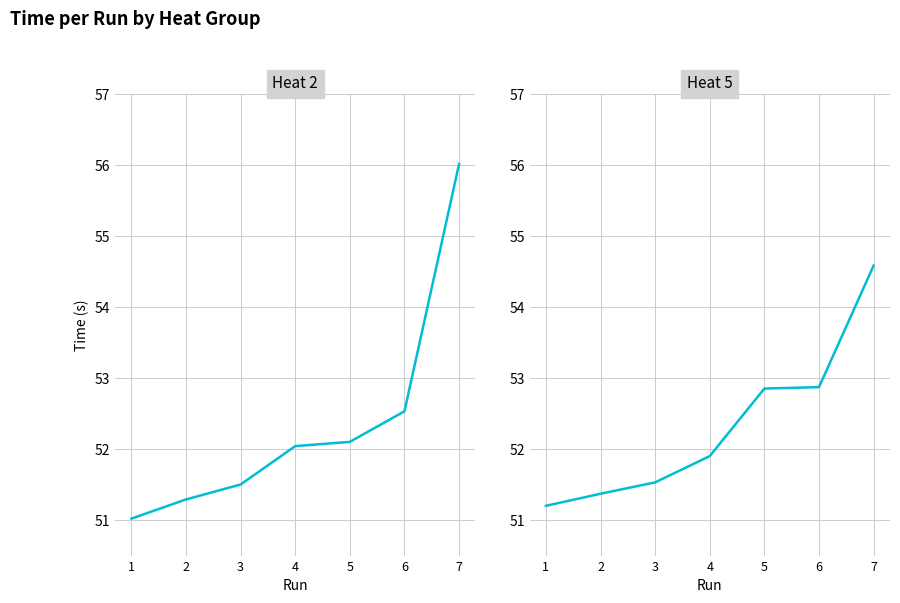

What is the spread (max minus min) of values at 2?

0.1